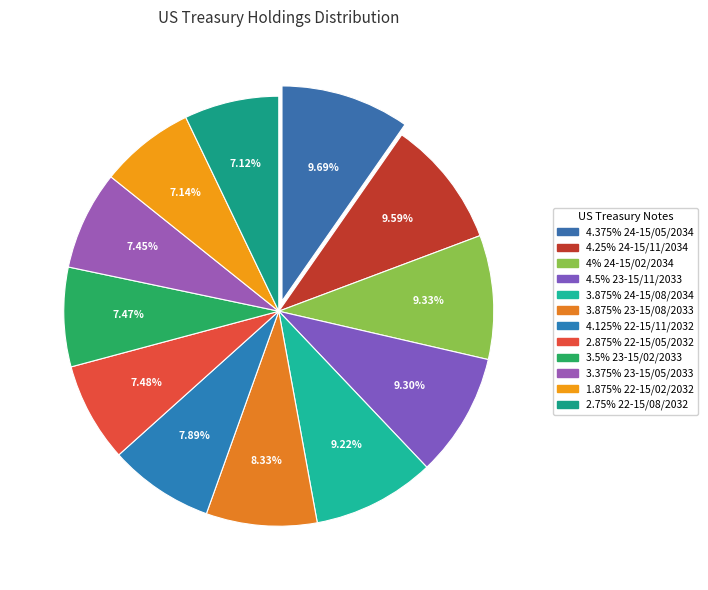

Does 4.5% 23-15/11/2033 represent more than half of the total?

No